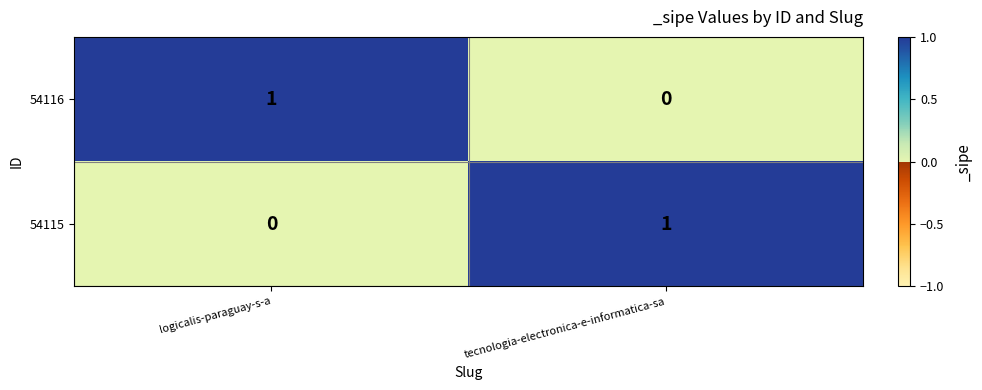

Rank the series at logicalis-paraguay-s-a from highest to lowest value.

54116, 54115